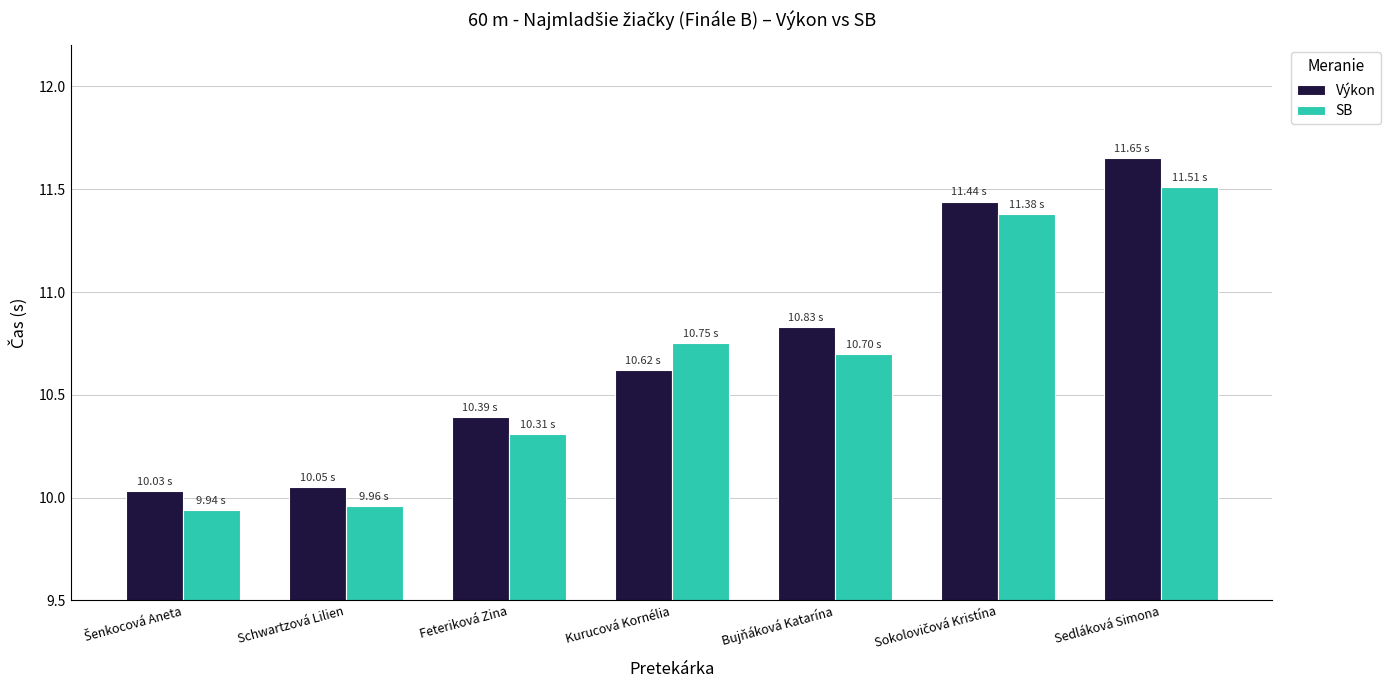

Which category has the highest value across all series?

Sedláková Simona